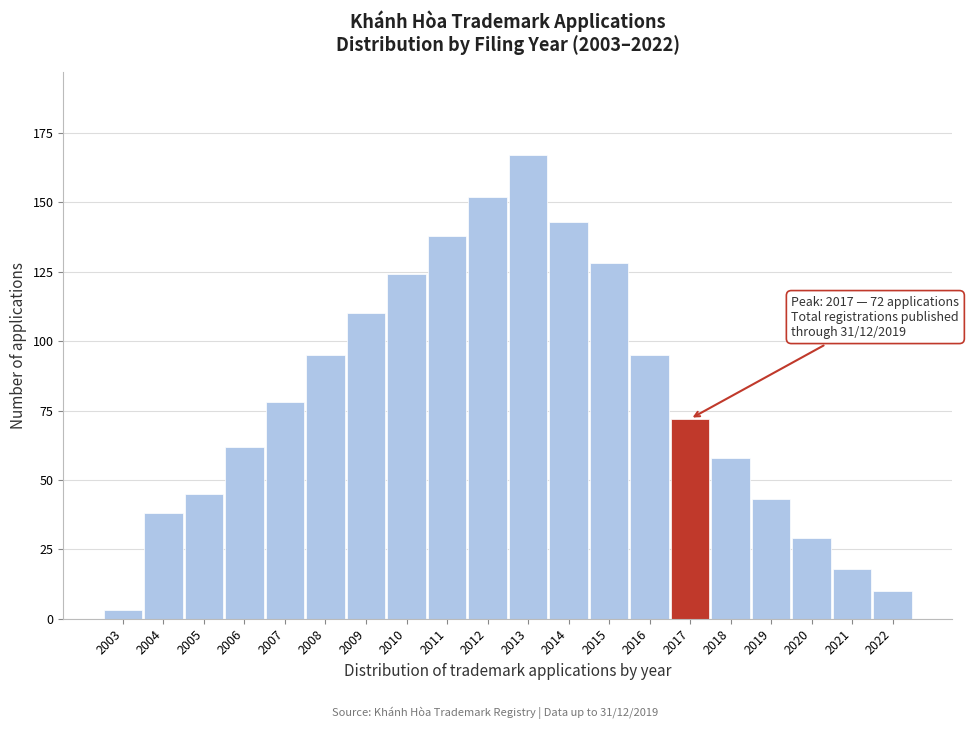

Reading right to left, extract all data points from this chart.

10	18	29	43	58	72	95	128	143	167	152	138	124	110	95	78	62	45	38	3